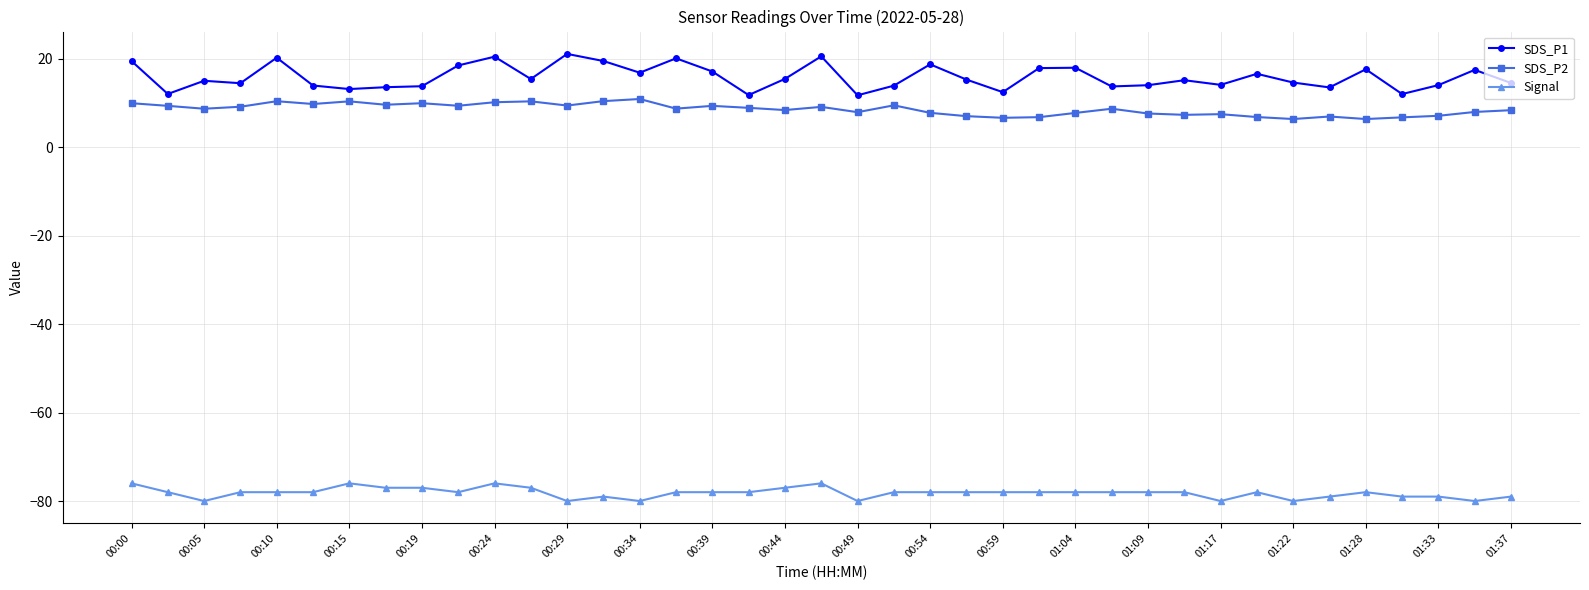

What is the greatest value displayed?

21.1